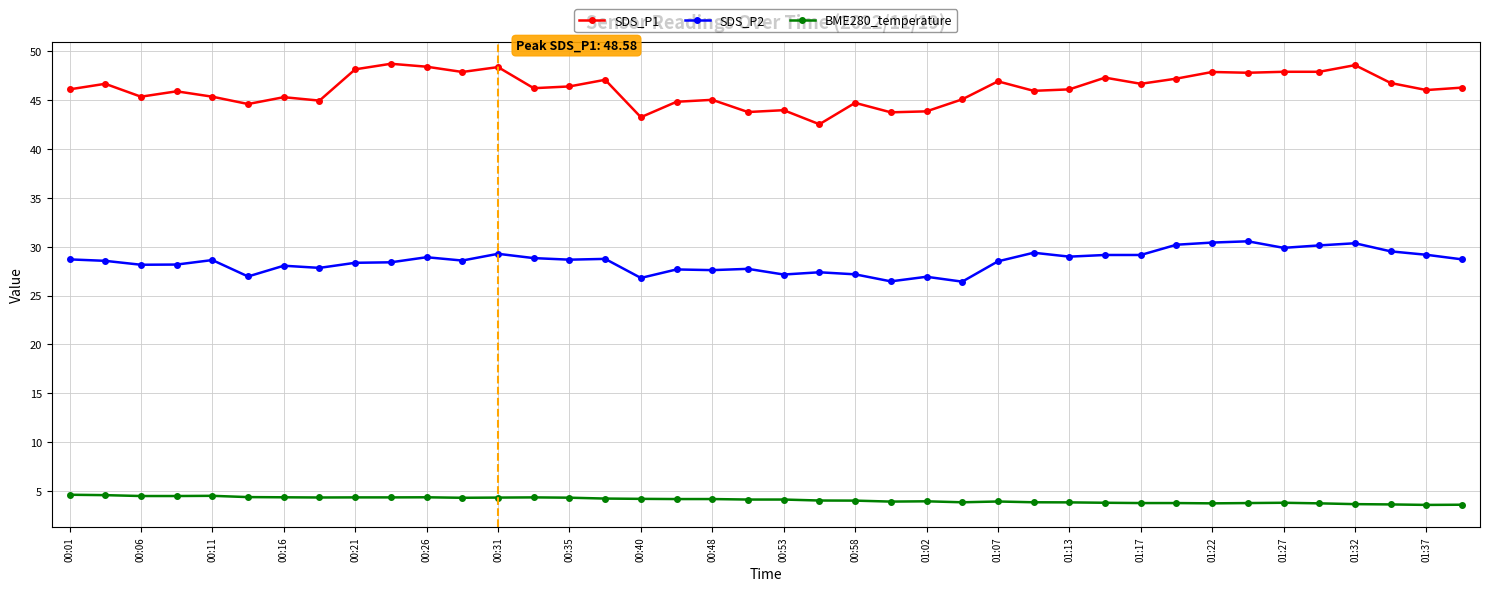

True or false: SDS_P2 and SDS_P1 intersect in this chart.

False